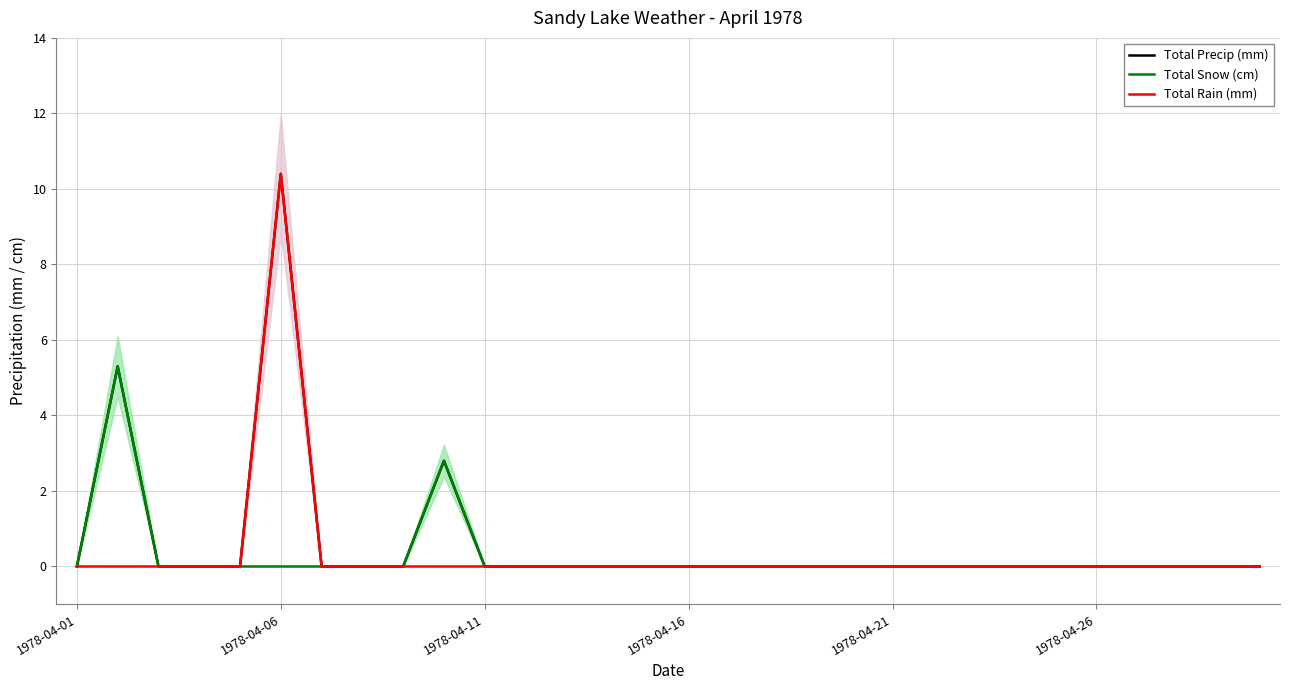

True or false: Total Precip (mm) has a value of 0.0 at 1978-04-26.

True